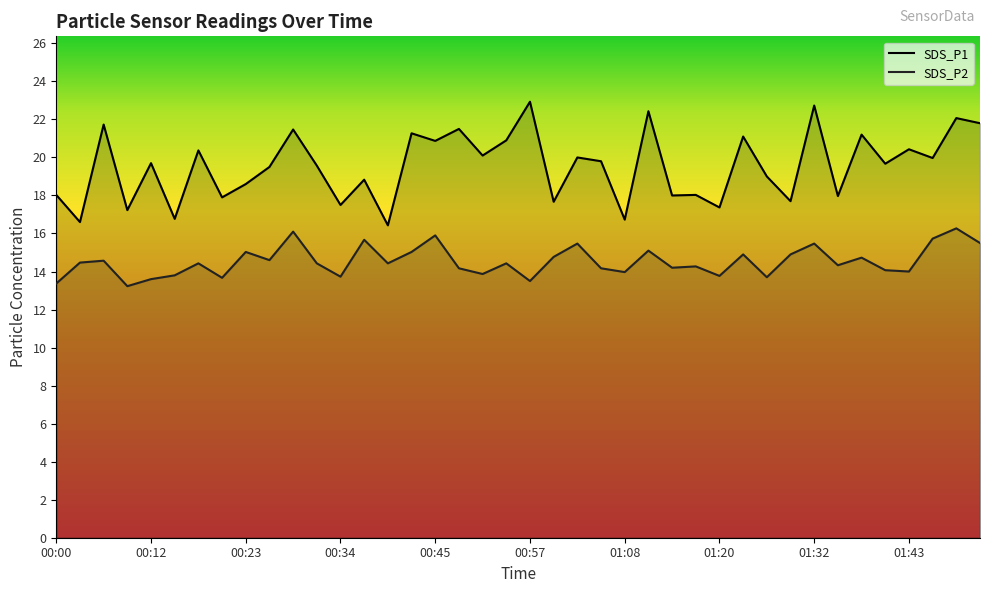

Is it true that SDS_P2 equals 15.5 at 01:32?

True